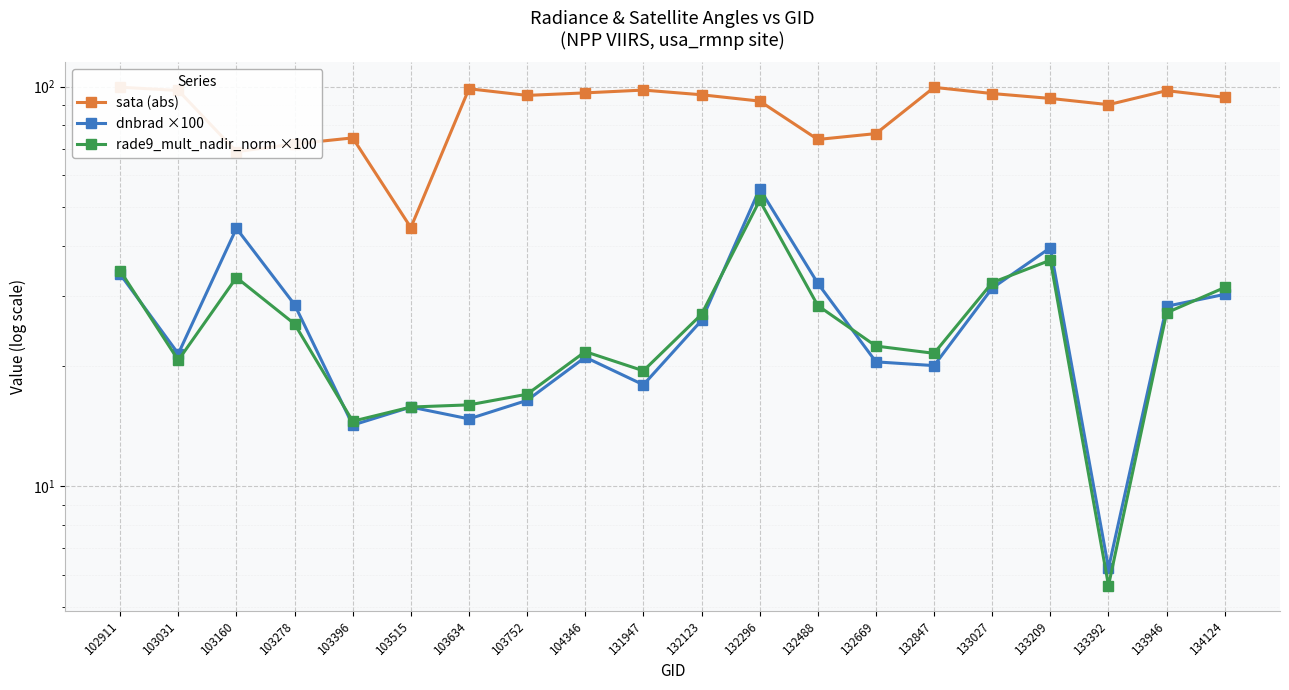

Reading right to left, list all the values displayed in this chart.

sata (abs): 134124=94.0	133946=97.7	133392=90.2	133209=93.5	133027=96.1	132847=99.6	132669=76.3	132488=73.8	132296=92.0	132123=95.5	131947=98.1	104346=96.5	103752=95.1	103634=98.8	103515=44.4	103396=74.5	103278=71.9	103160=68.8	103031=97.8	102911=99.7
dnbrad ×100: 134124=30.2	133946=28.2	133392=6.2	133209=39.6	133027=31.3	132847=20.1	132669=20.5	132488=32.2	132296=55.5	132123=26.0	131947=18.0	104346=21.0	103752=16.4	103634=14.8	103515=15.8	103396=14.2	103278=28.5	103160=44.2	103031=21.5	102911=34.0
rade9_mult_nadir_norm ×100: 134124=31.5	133946=27.2	133392=5.7	133209=36.8	133027=32.4	132847=21.5	132669=22.4	132488=28.3	132296=51.9	132123=27.0	131947=19.5	104346=21.7	103752=17.0	103634=16.0	103515=15.8	103396=14.6	103278=25.5	103160=33.3	103031=20.7	102911=34.6